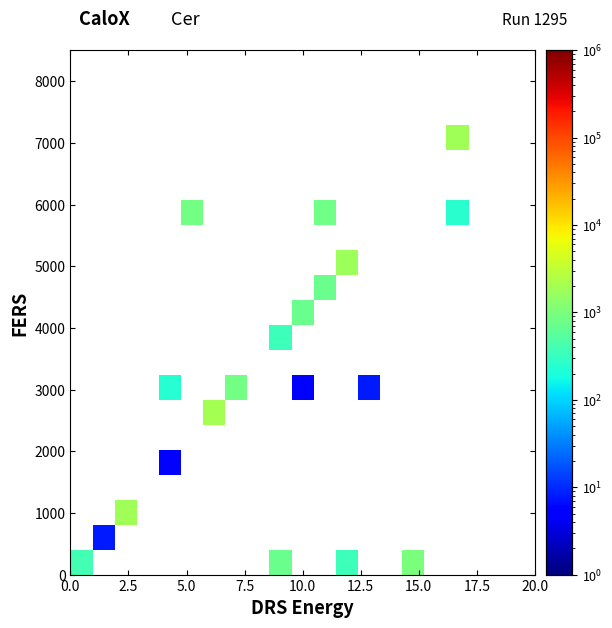

At how many categories does at least one series exceed 1033?

4